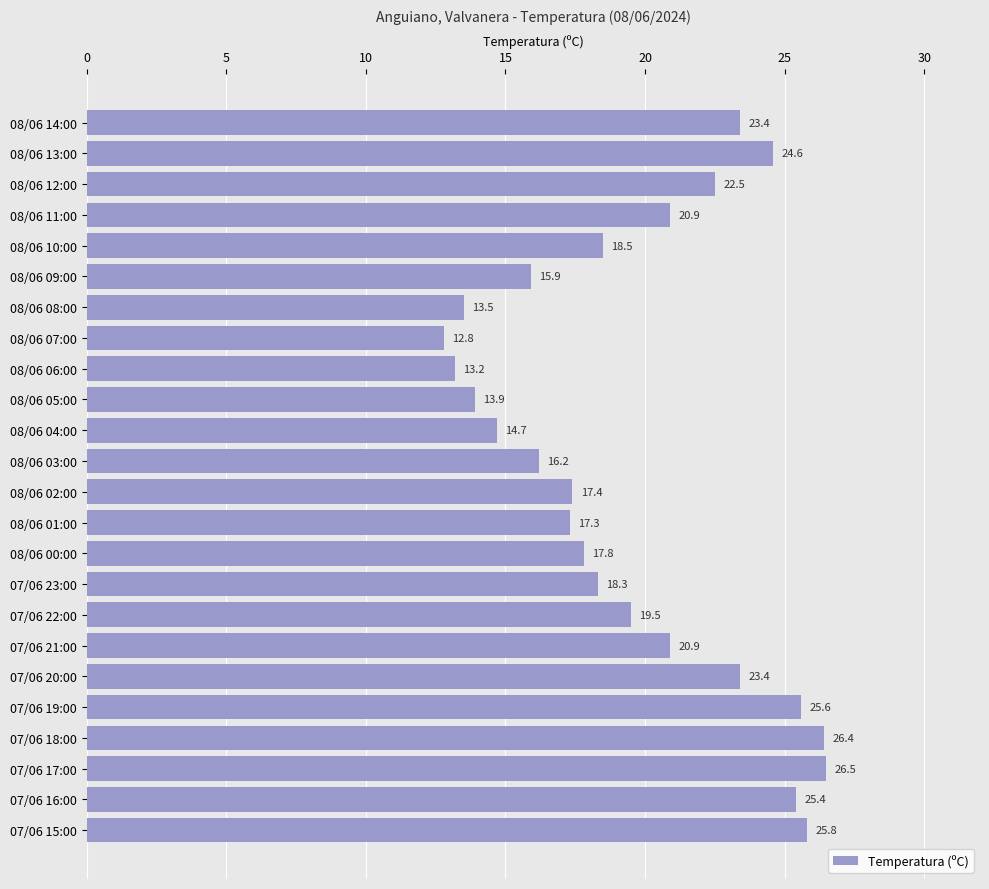

Is it true that the value at 08/06 02:00 is 23.0?

False